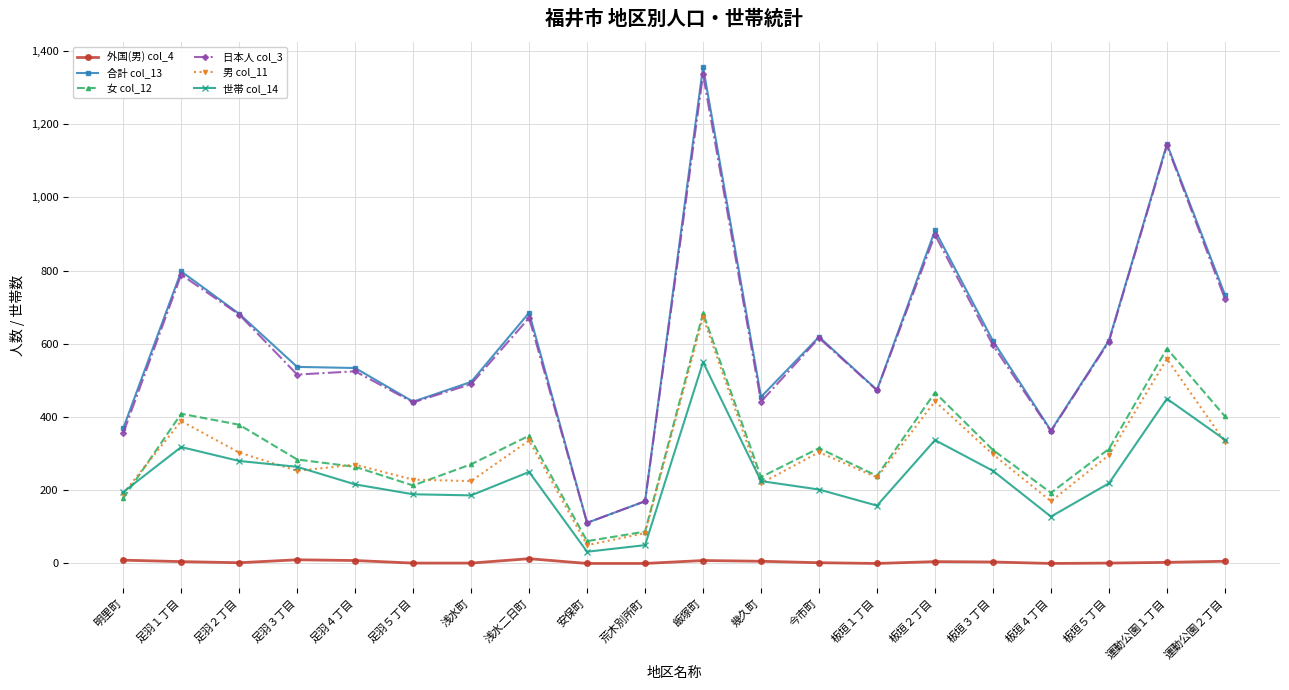

Is the value of 女 col_12 at 足羽４丁目 greater than the value of 合計 col_13 at 板垣１丁目?

No